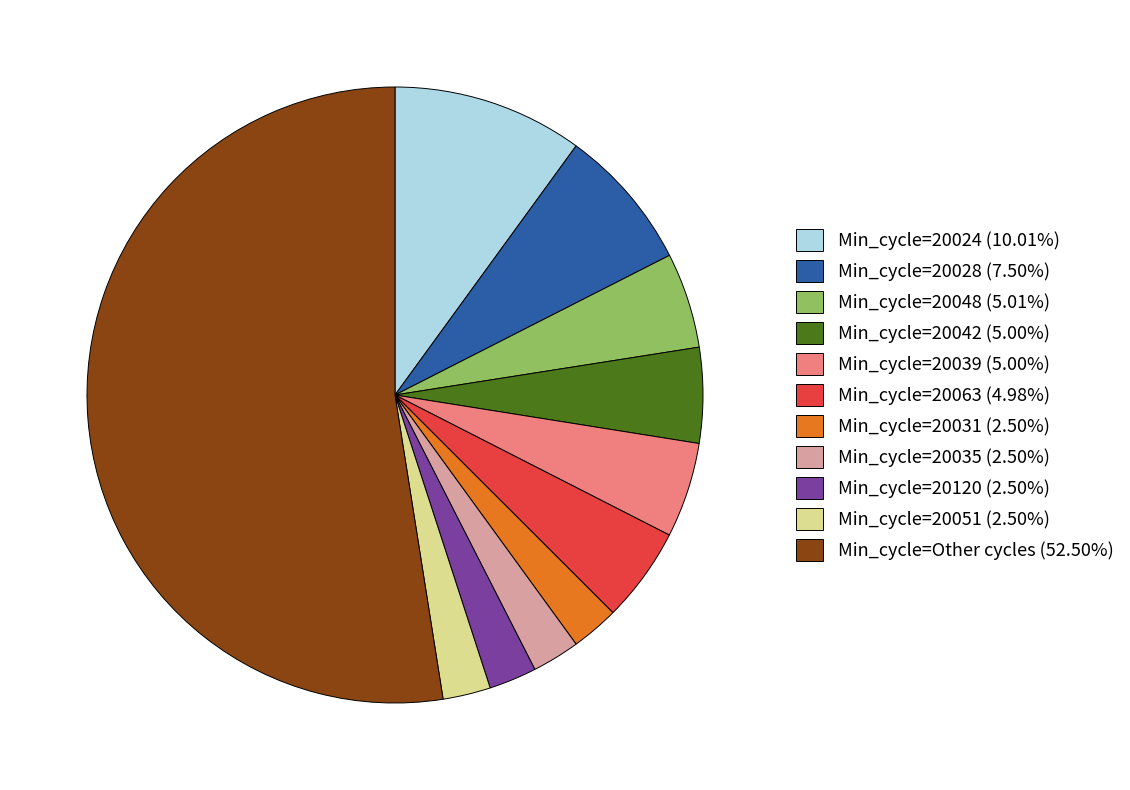

Approximately how many times larger is the value at Min_cycle=20042 (5.00%) compared to Min_cycle=20048 (5.01%)?

1.0